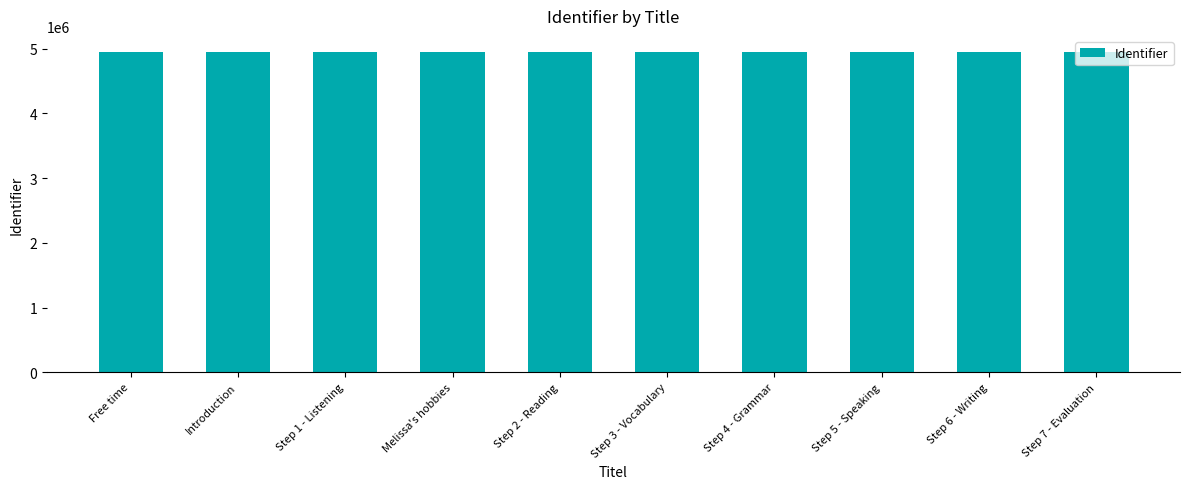

How many data points does each series have?

10